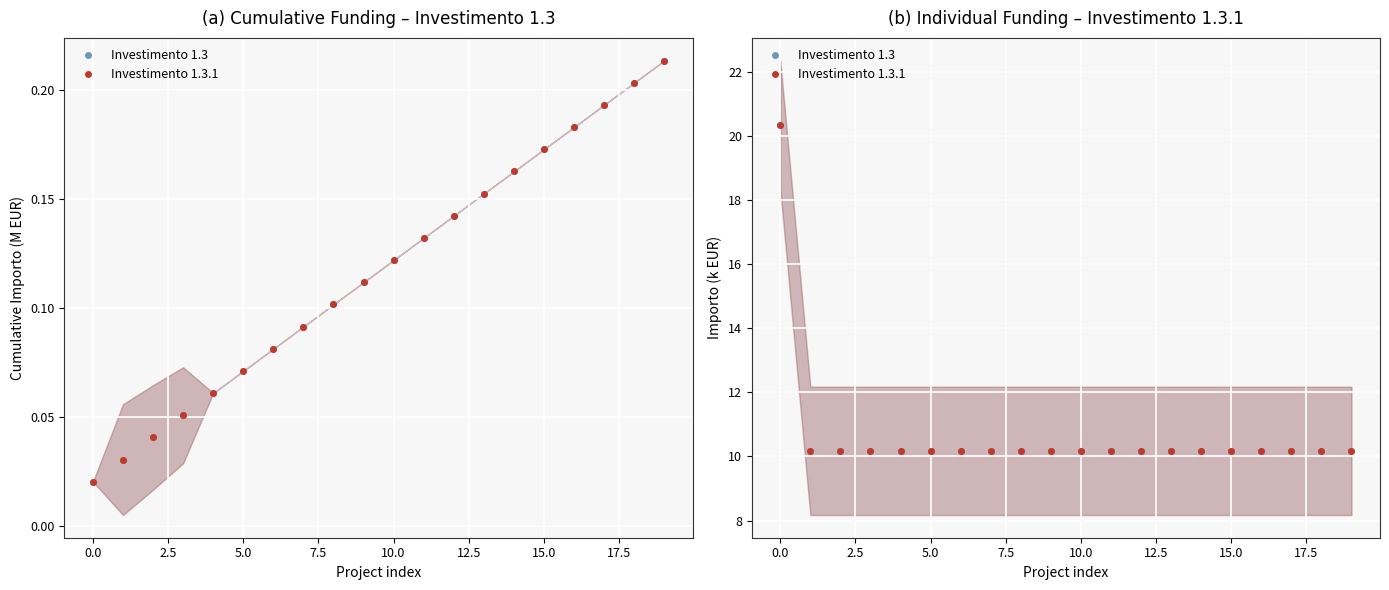

Is the value of Investimento 1.3 at 17.5 greater than the value of Investimento 1.3.1 at 20.0?

No